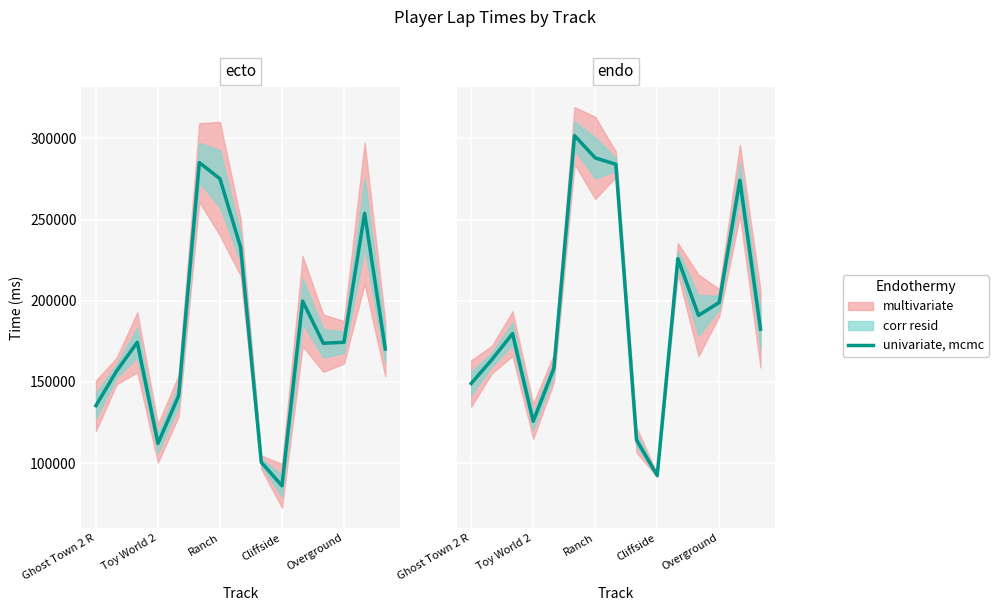

What is the greatest value displayed?

301719.0